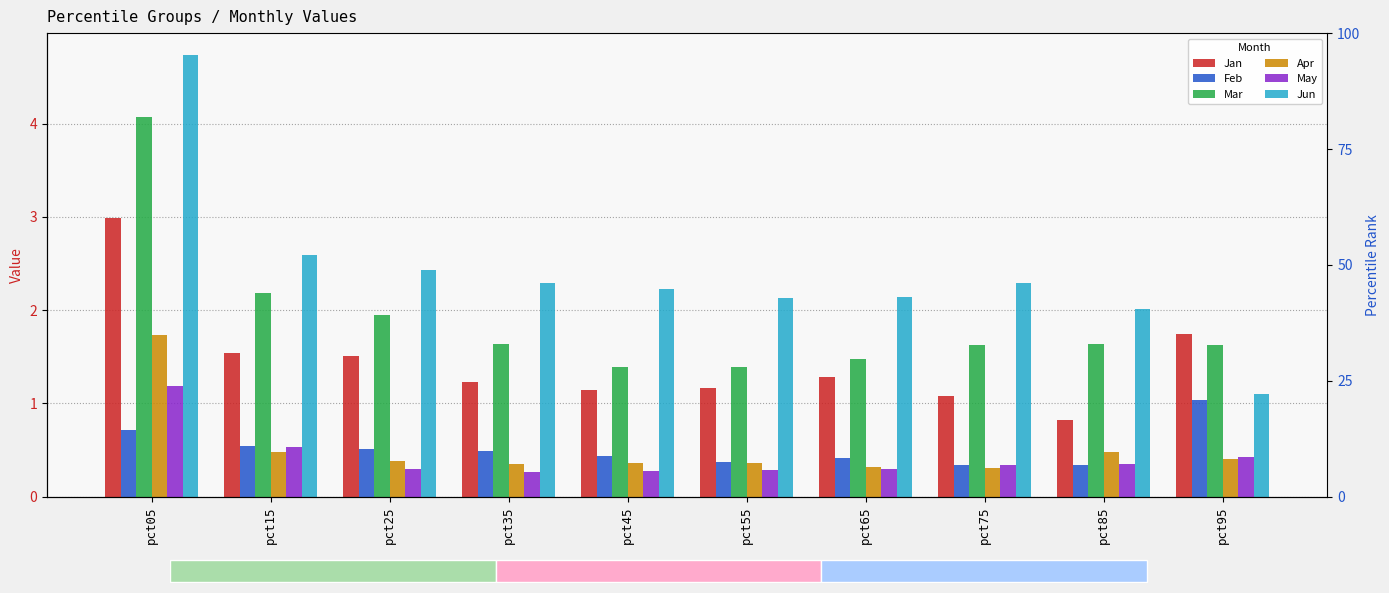

Is the value of May at pct35 greater than the value of Jun at pct85?

No